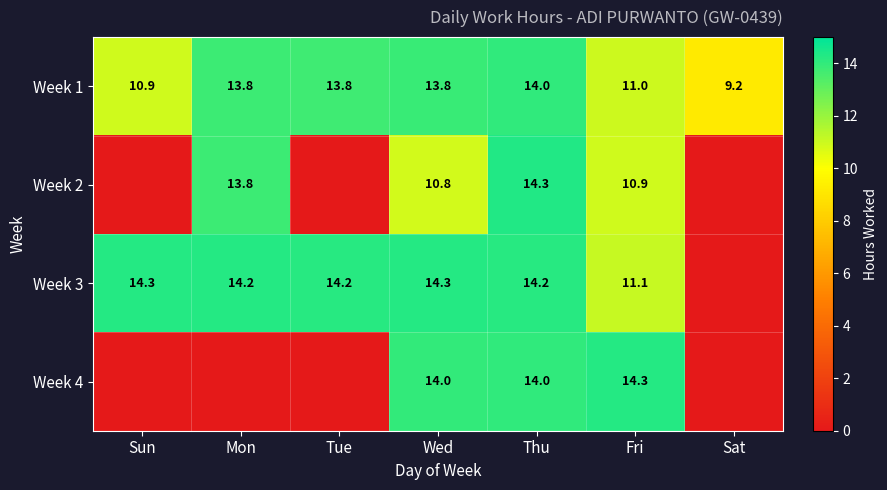

What is the sum of the Week 3 values at Thu and Sun?

28.5